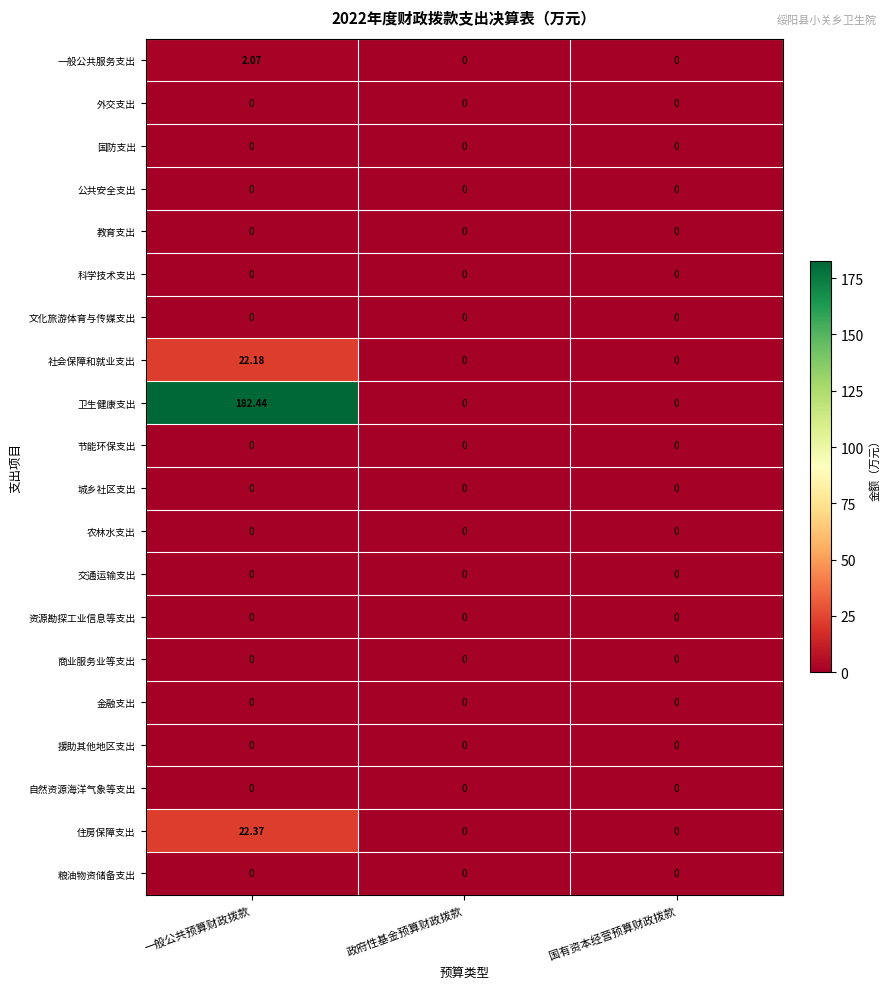

At which category is the sum across all series the highest?

一般公共预算财政拨款